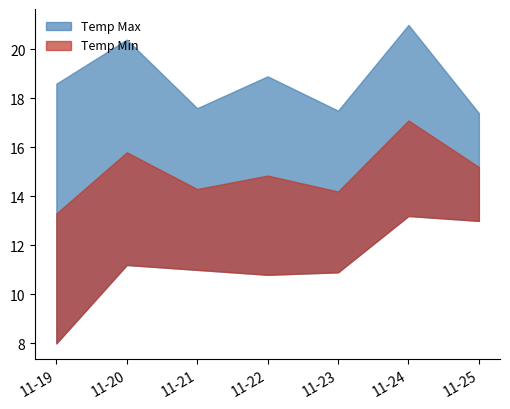

The value of Temp Min at 11-19 is 8.0. True or false?

True